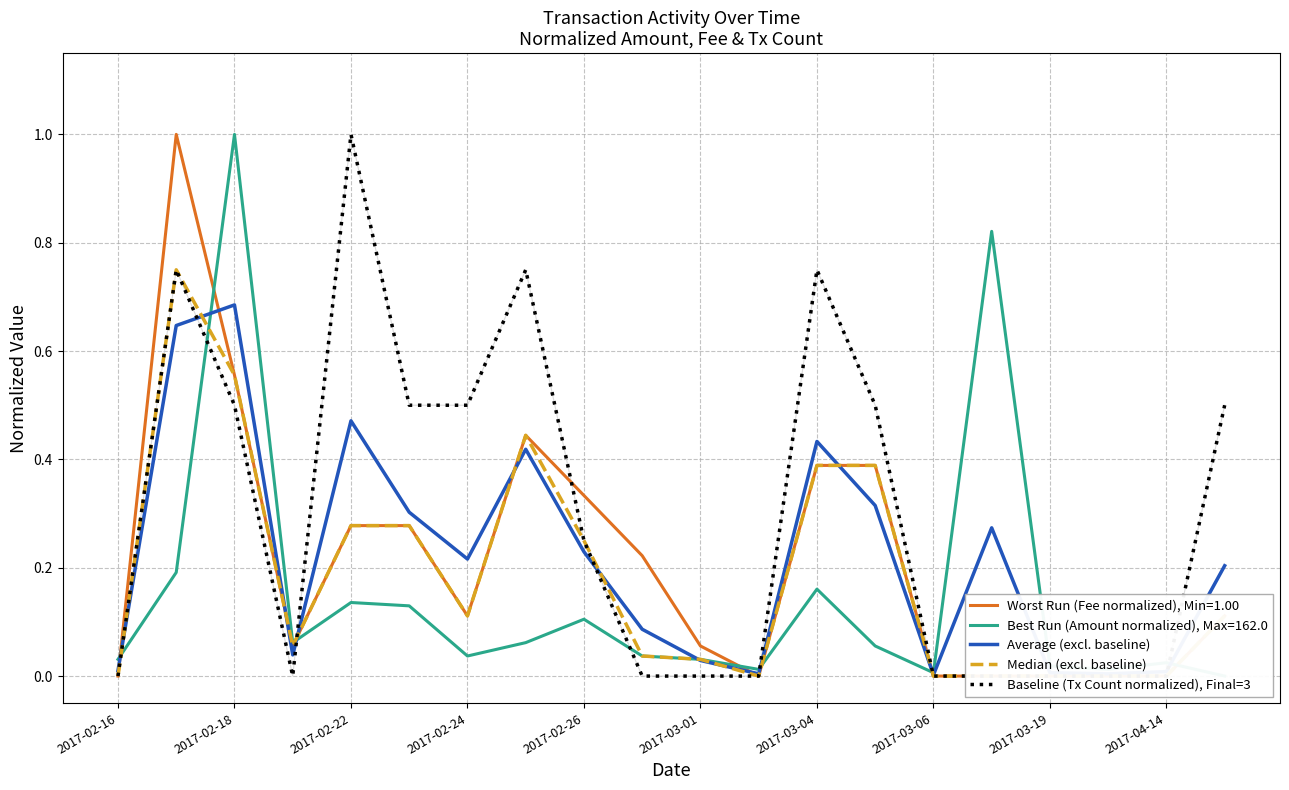

Is it true that Average (excl. baseline) equals 0.2 at 2017-03-04?

False